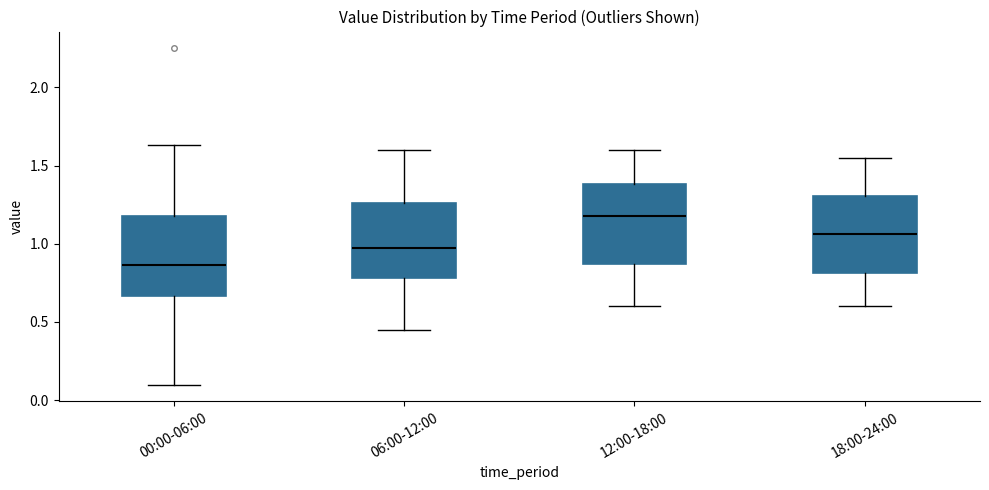

Reading left to right, transcribe this box plot: for each box, give where its median line is, the range the box spans, and where its two whiskers end, as read against the y-axis. The values are not printed on the chart, so give them approximately, as read against the axis.

00:00-06:00: median 0.85, box 0.65 to 1.20, whiskers 0.10 to 1.65
06:00-12:00: median 1.00, box 0.80 to 1.25, whiskers 0.45 to 1.60
12:00-18:00: median 1.20, box 0.85 to 1.40, whiskers 0.60 to 1.60
18:00-24:00: median 1.05, box 0.80 to 1.30, whiskers 0.60 to 1.55